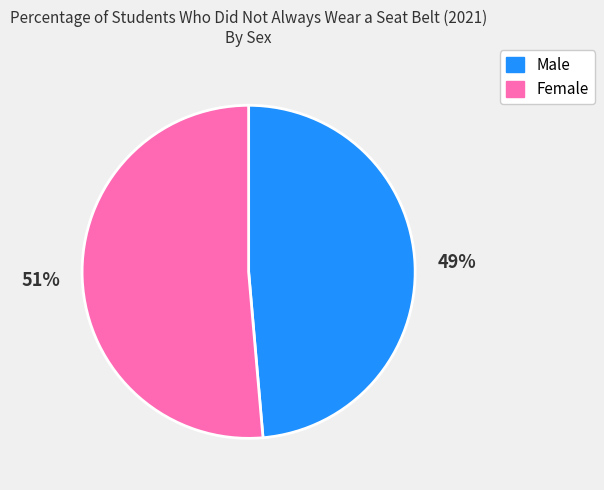

What is the largest slice in the pie chart?

Female